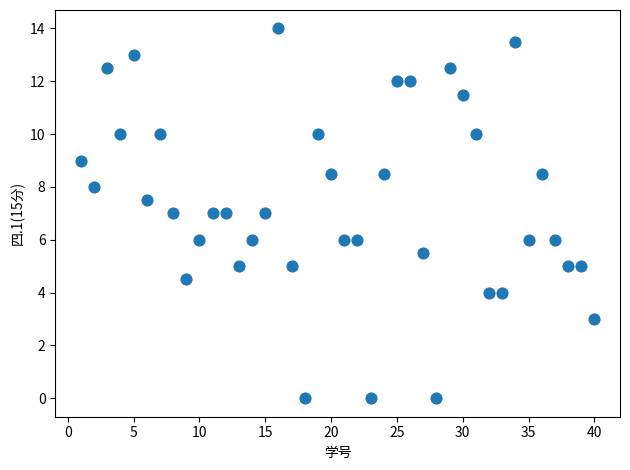

What is the range of Y values (max minus min)?

14.0